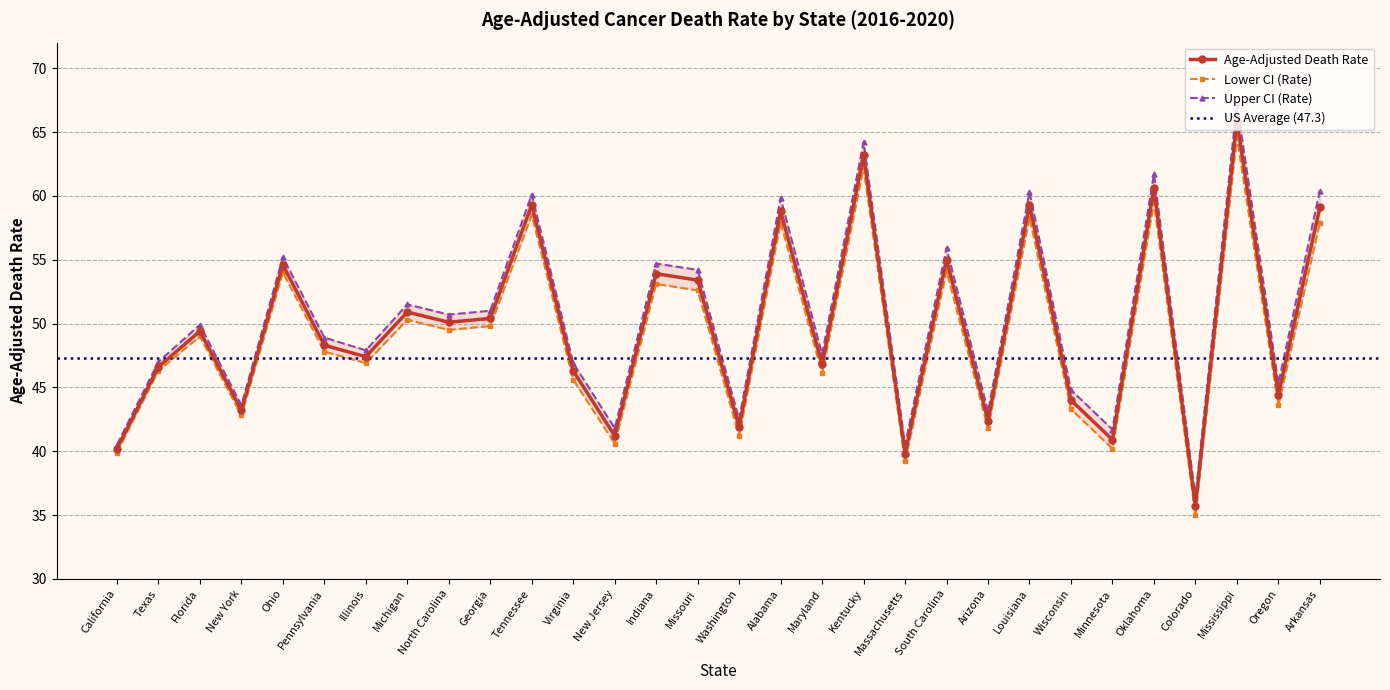

How many data points in Lower CI (Rate) are less than 49?

15